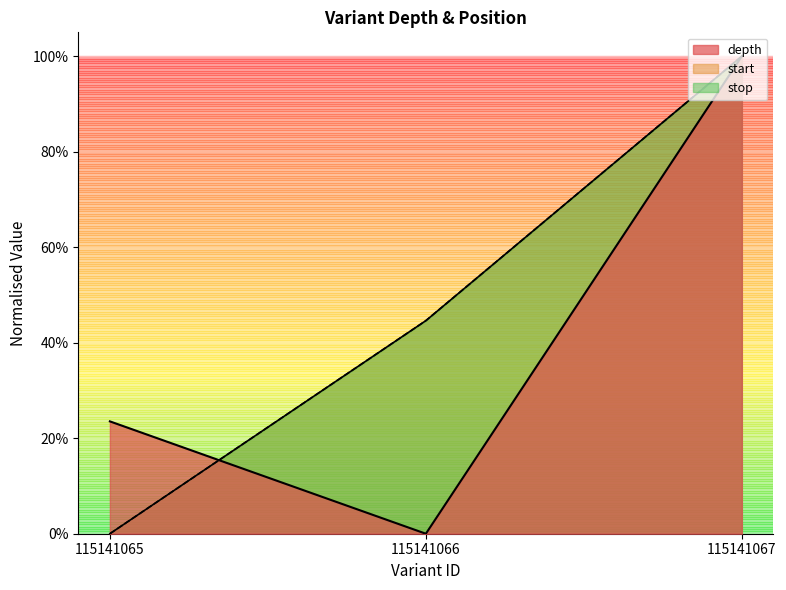

What are all the series names shown in the legend?

depth, start, stop